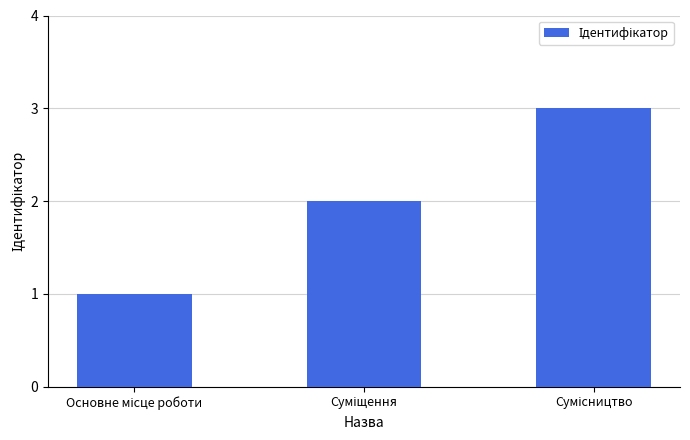

What is the average value?

2